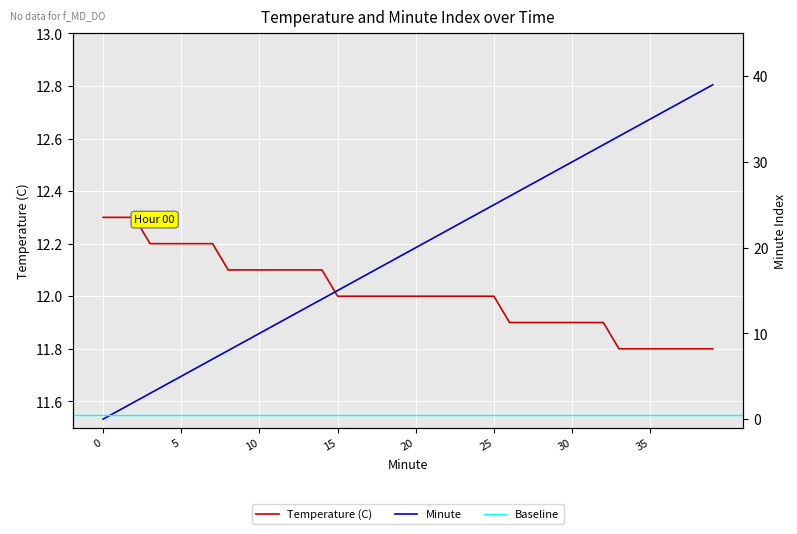

At how many categories does at least one series exceed 38?

1